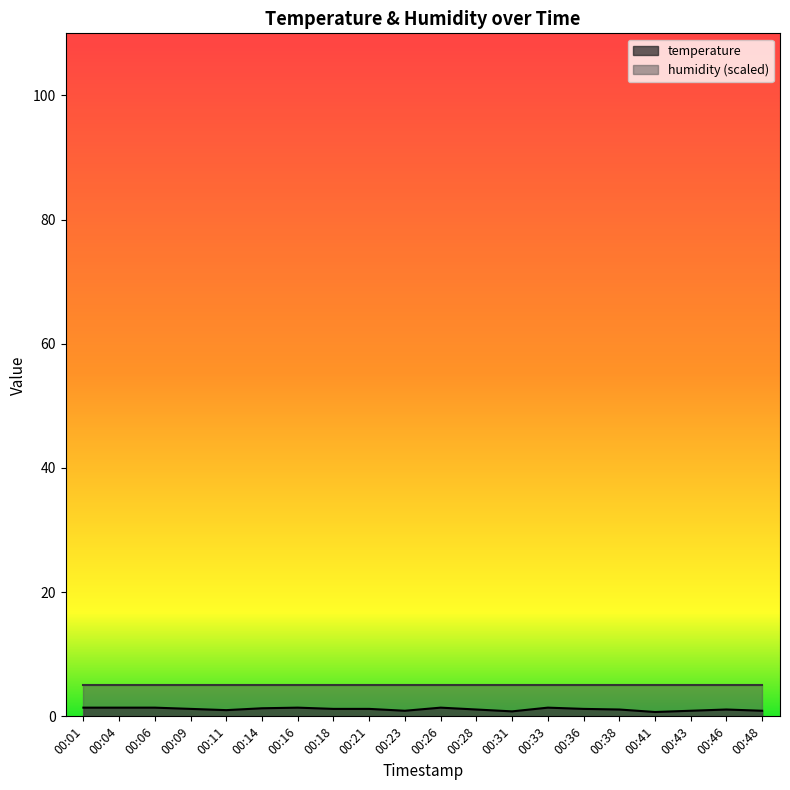

How many lines are shown in the chart?

2